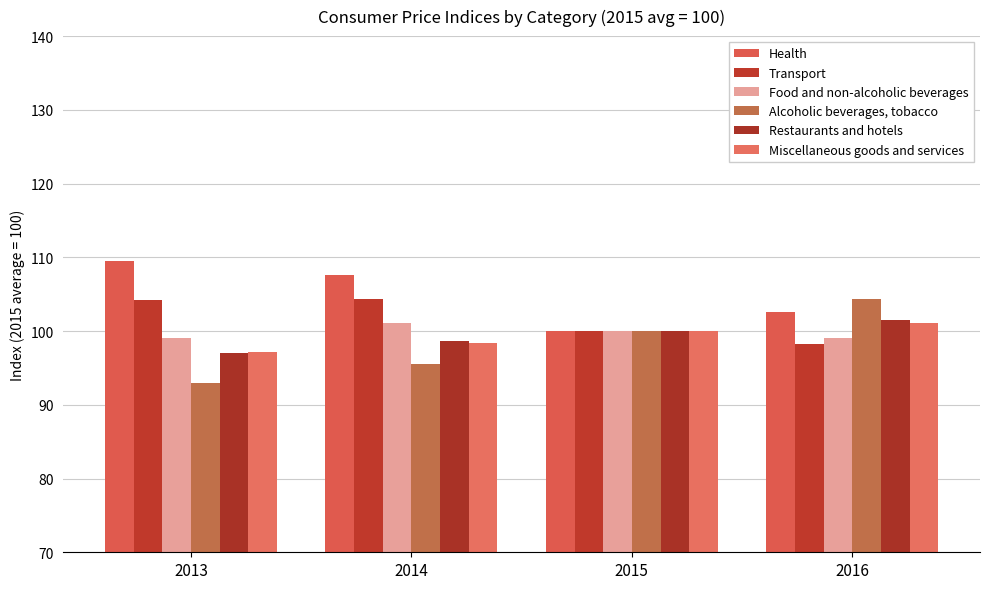

How many bars are there in each group?

6